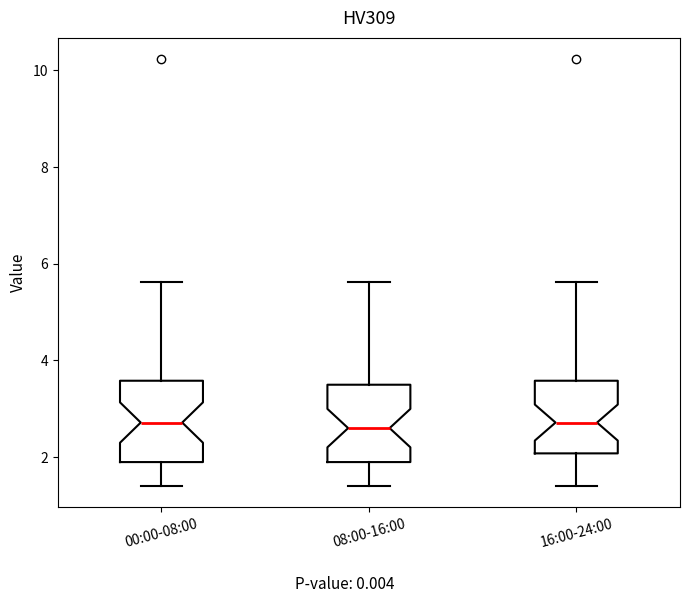

Where is the lower edge of the box for 16:00-24:00 on the y-axis? The values are not printed on the chart, so give them approximately, as read against the axis.

2.0